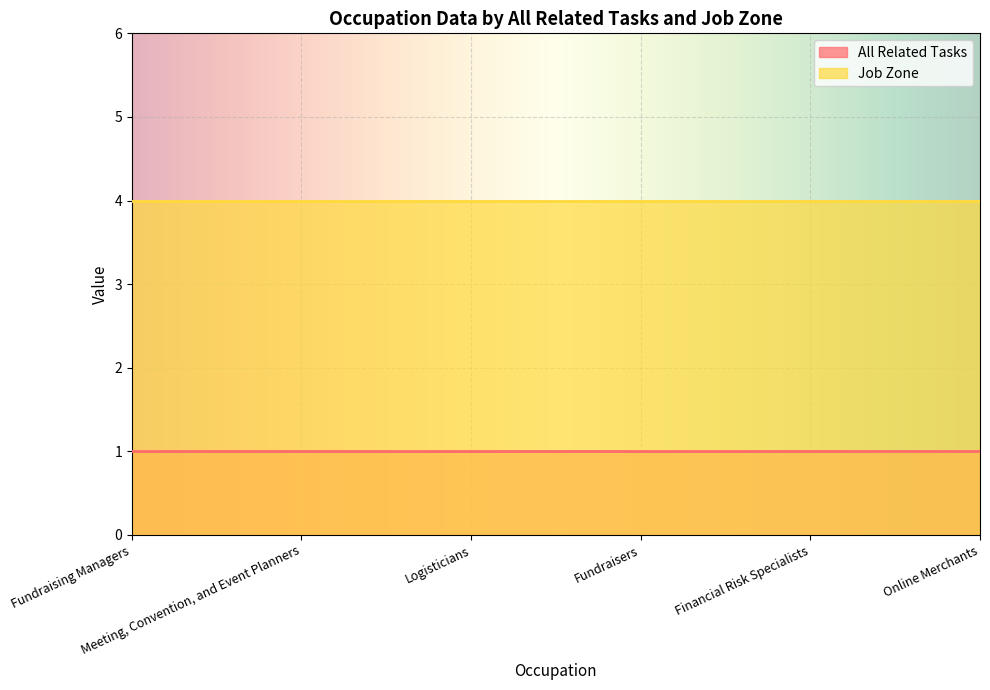

True or false: Job Zone and All Related Tasks cross at least once.

False